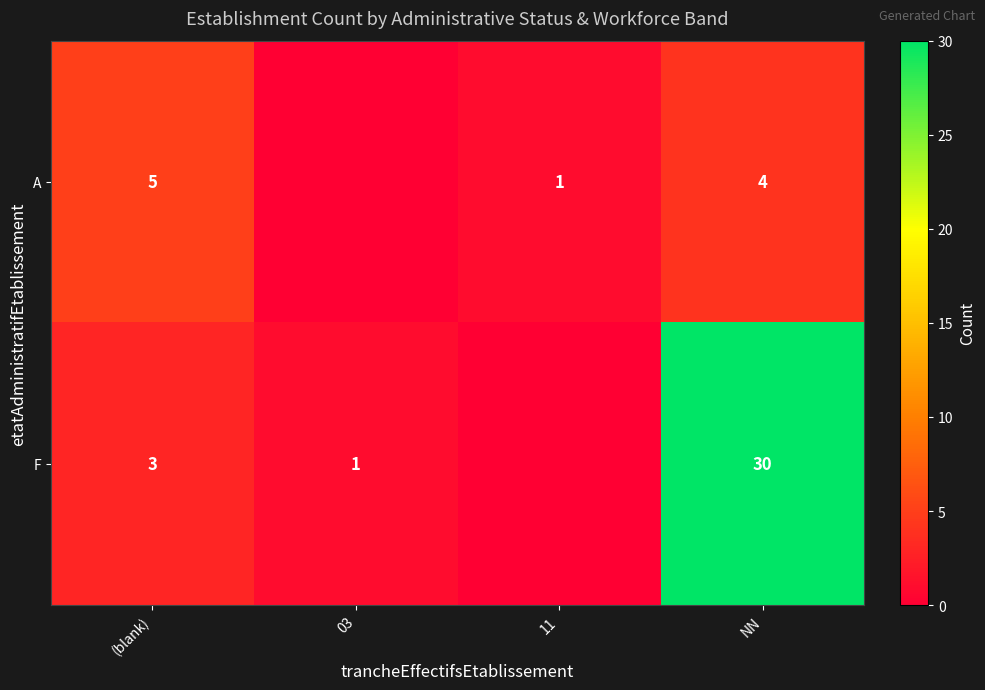

The F series shows 1 at 03. True or false?

True